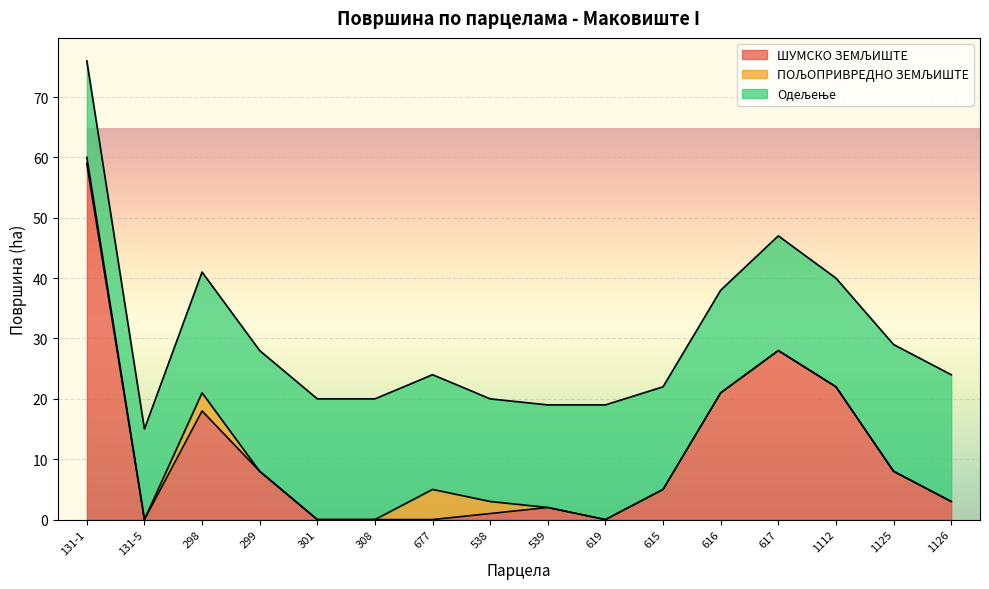

What is the label of the 15th point from the right?

131-5